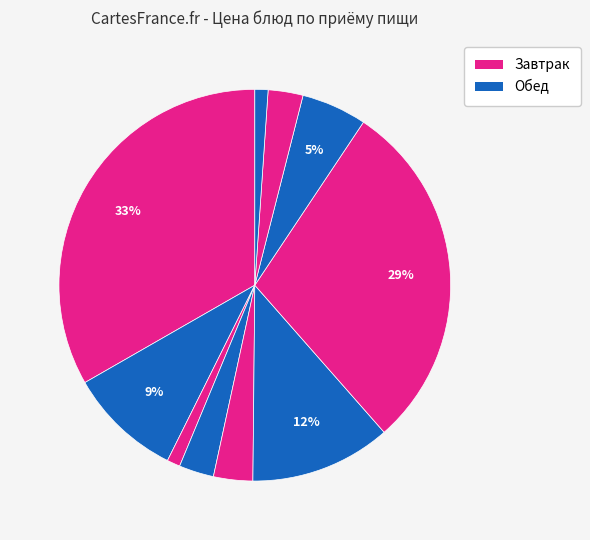

Count the number of slices in the pie.

10